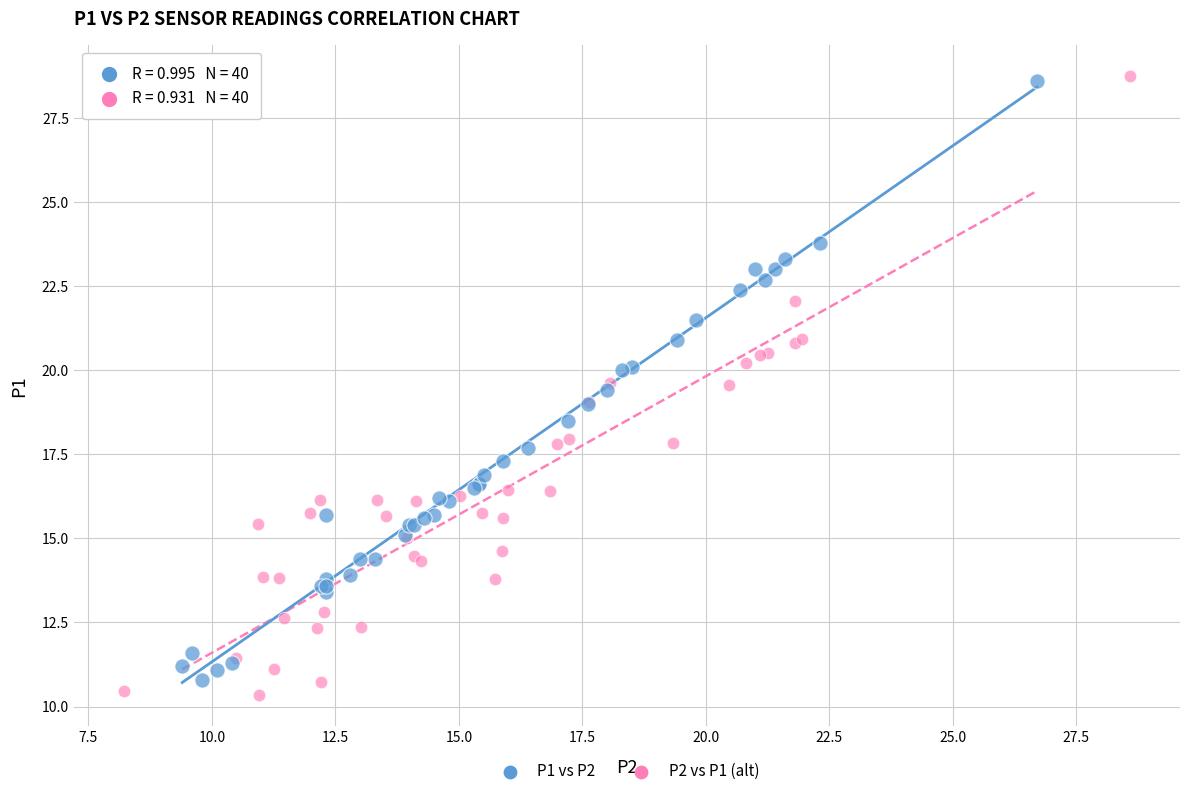

Which series has the largest Y range (max minus min)?

P2 vs P1 (alt)